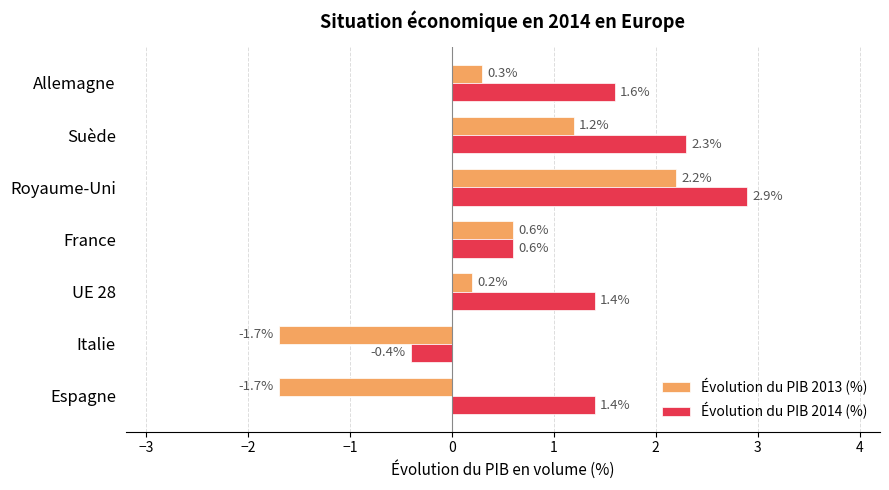

What is the approximate value of Évolution du PIB 2014 (%) at Espagne?

1.4